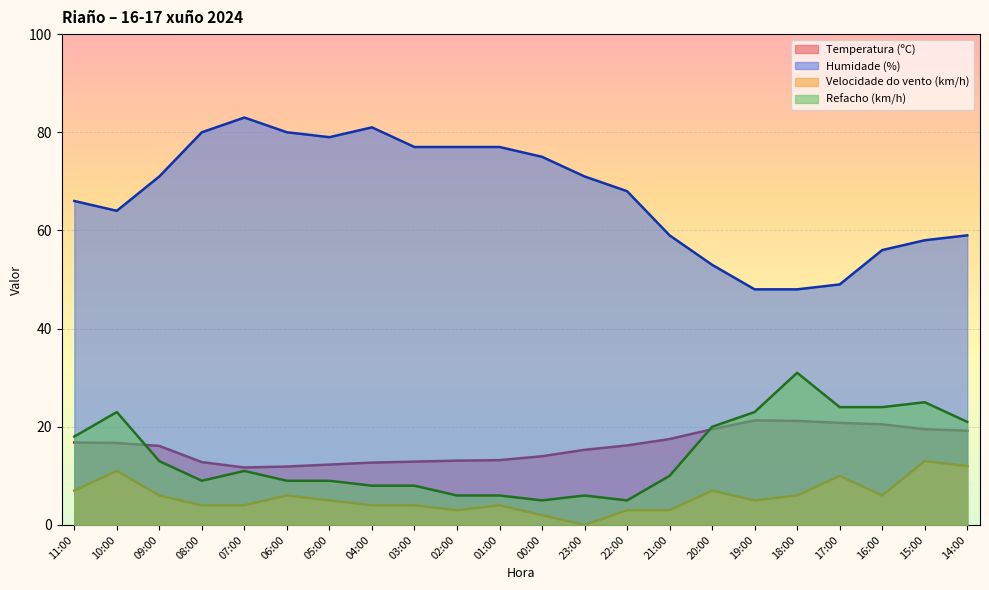

Is it true that Humidade (%) equals 42.5 at 11:00?

False